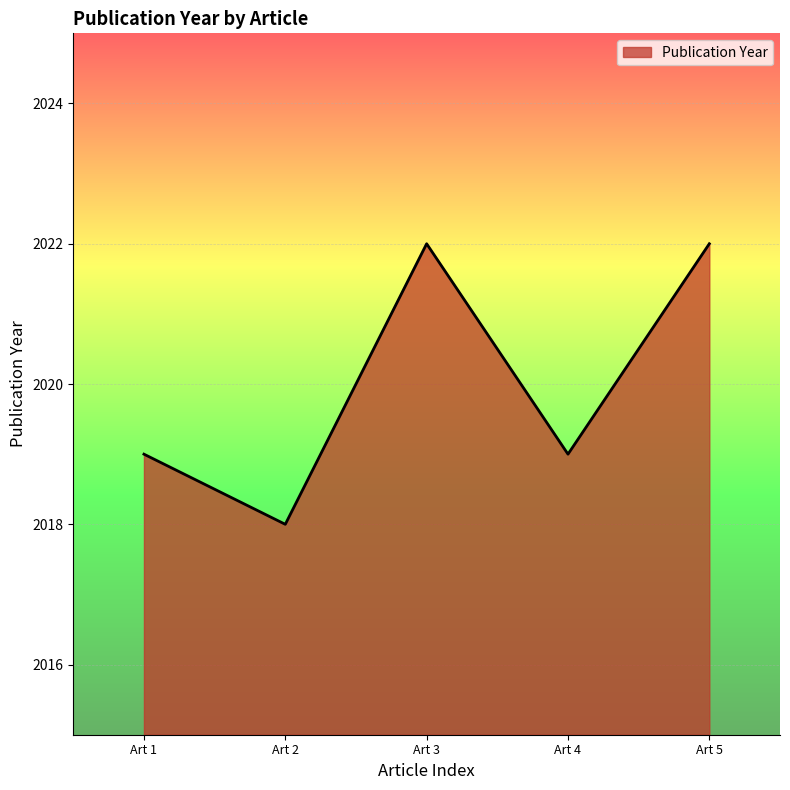

How many interior local peaks (higher than both neighbors) does the data have?

1